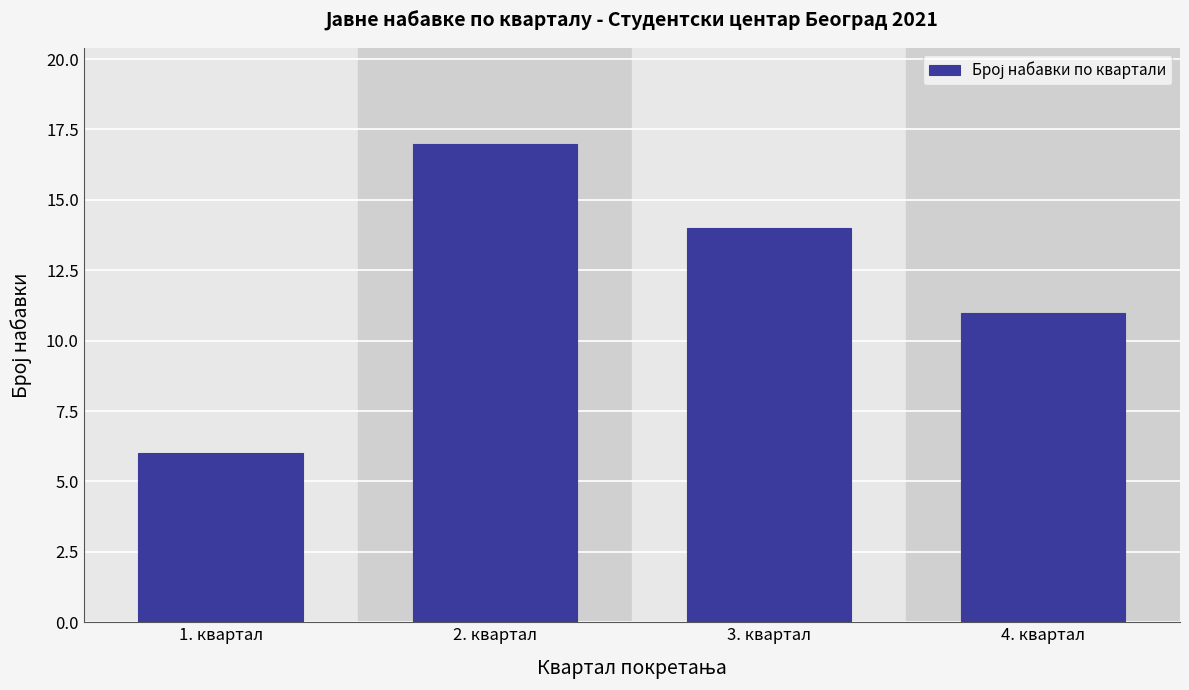

Reading left to right, what are all the values shown in this chart?

1. квартал=6	2. квартал=17	3. квартал=14	4. квартал=11